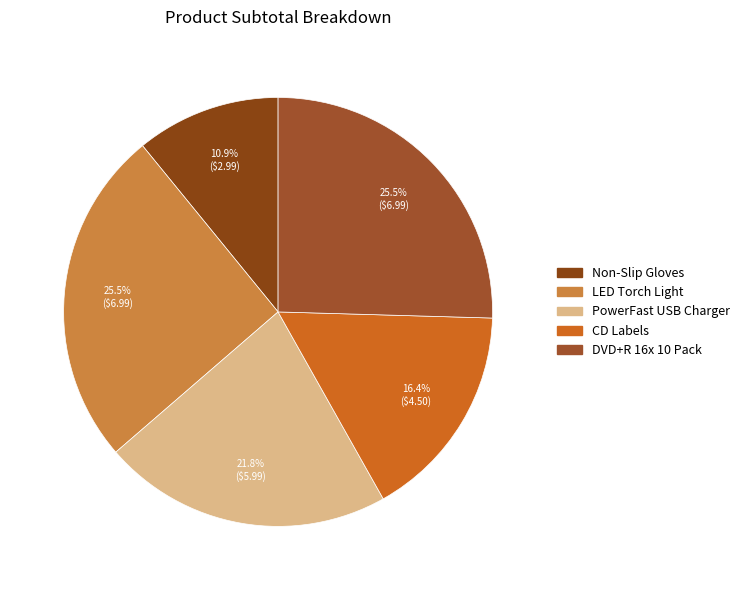

To the nearest percent, what is the difference between the CD Labels and DVD+R 16x 10 Pack slice percentages?

9%